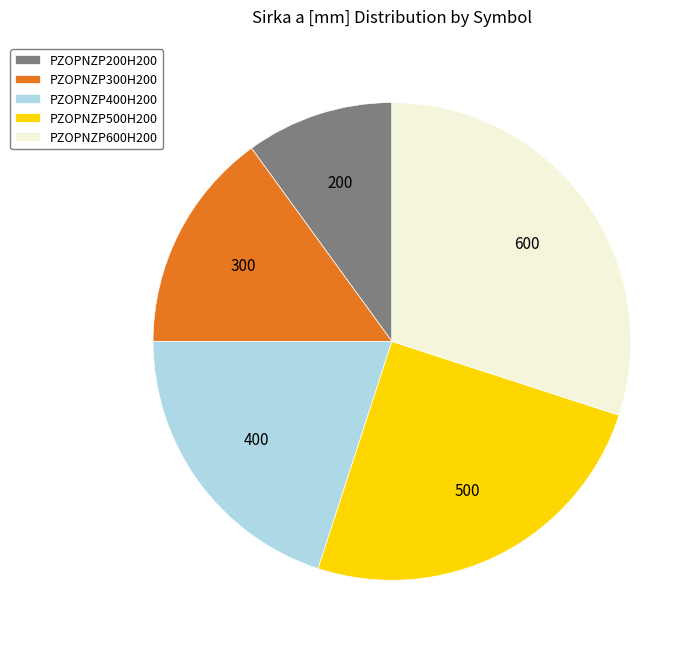

True or false: PZOPNZP300H200 accounts for 8% of the total.

False